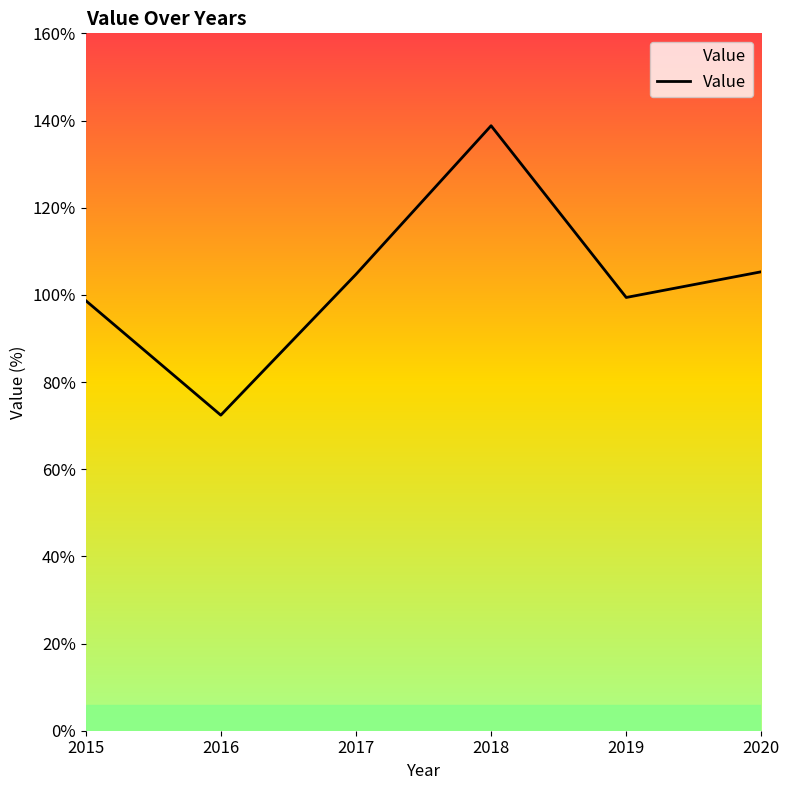

What is the sum of all values?

619.3